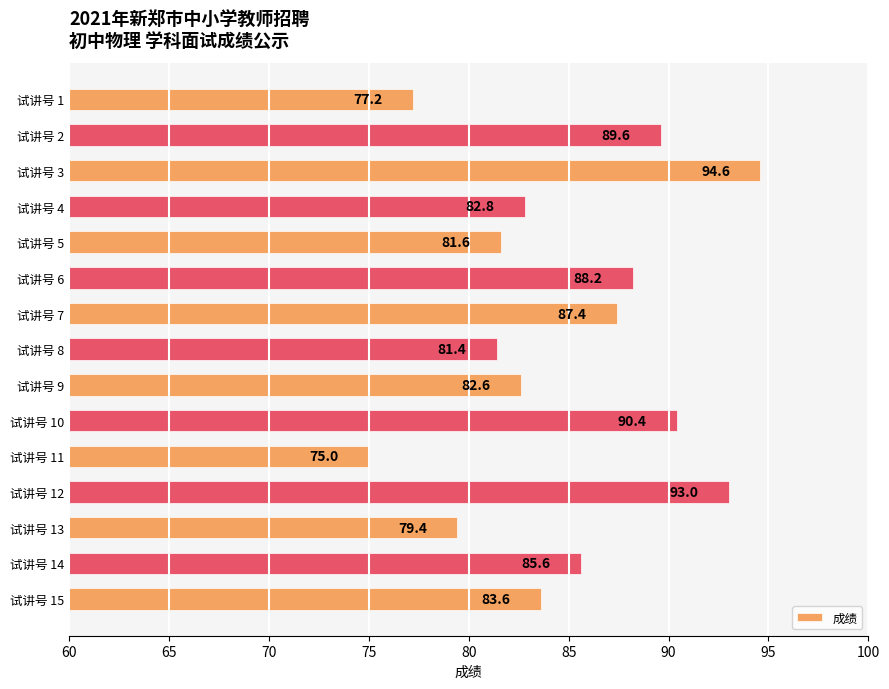

What is the ratio of the value at 试讲号 10 to the value at 试讲号 4?

1.1